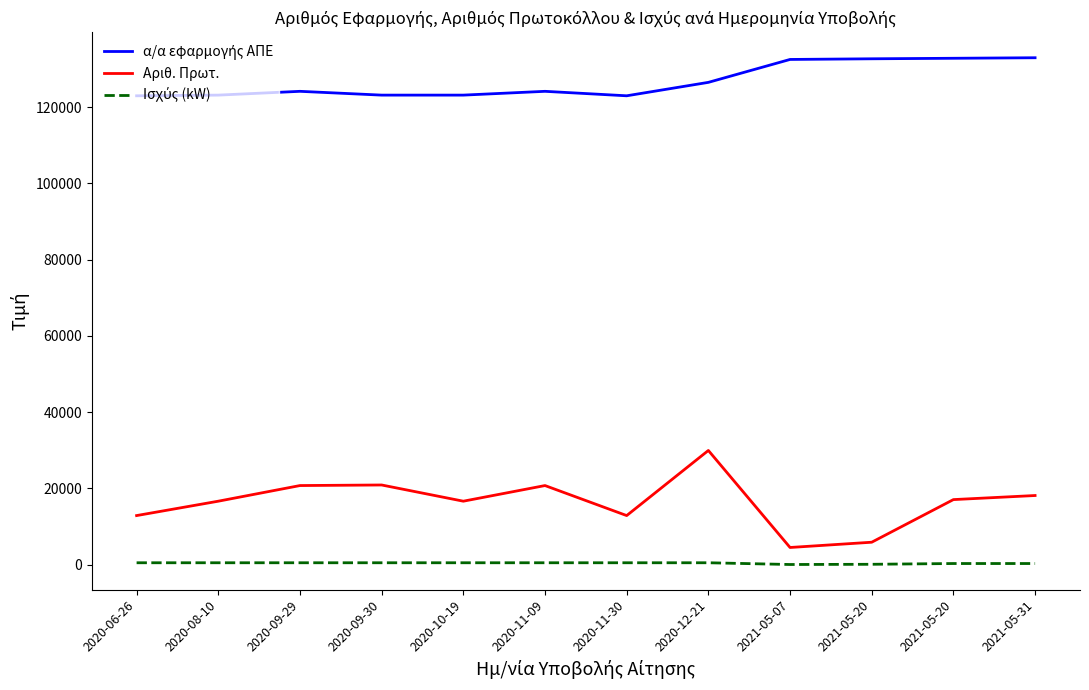

Which series has the largest range (max minus min)?

Αριθ. Πρωτ.